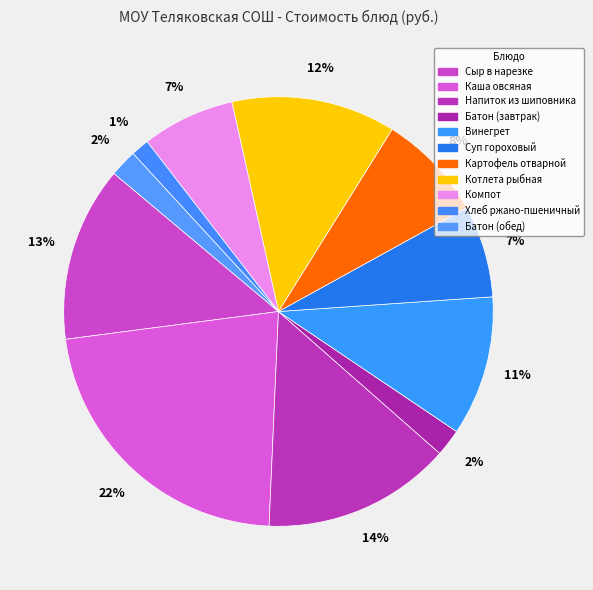

Count the number of slices in the pie.

11